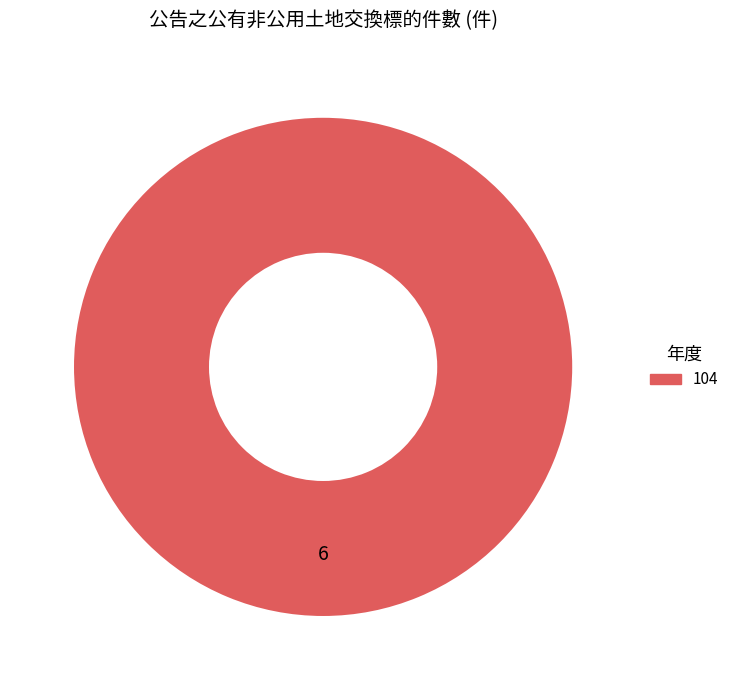

Does any single category account for the majority?

Yes